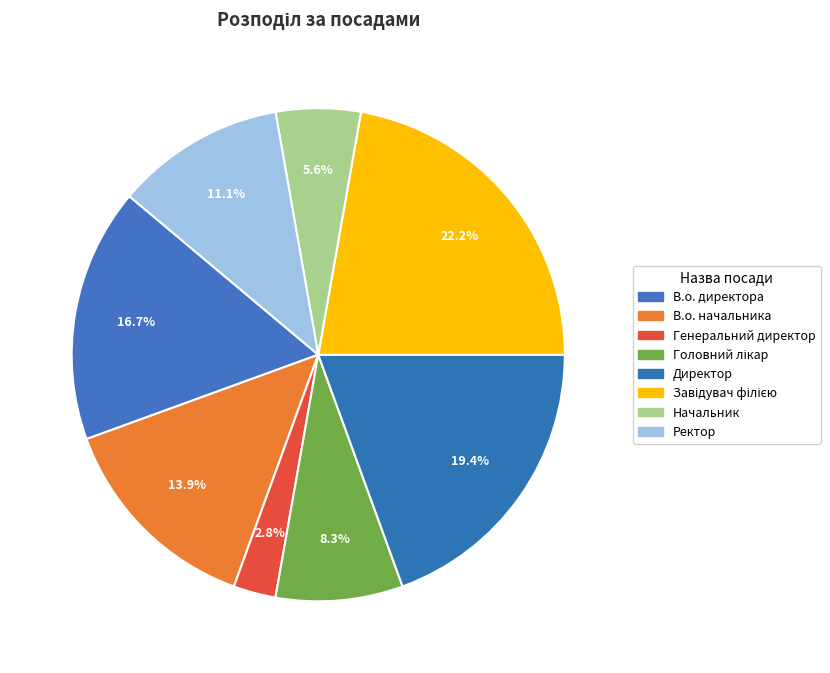

To the nearest percent, what portion does Начальник represent?

6%